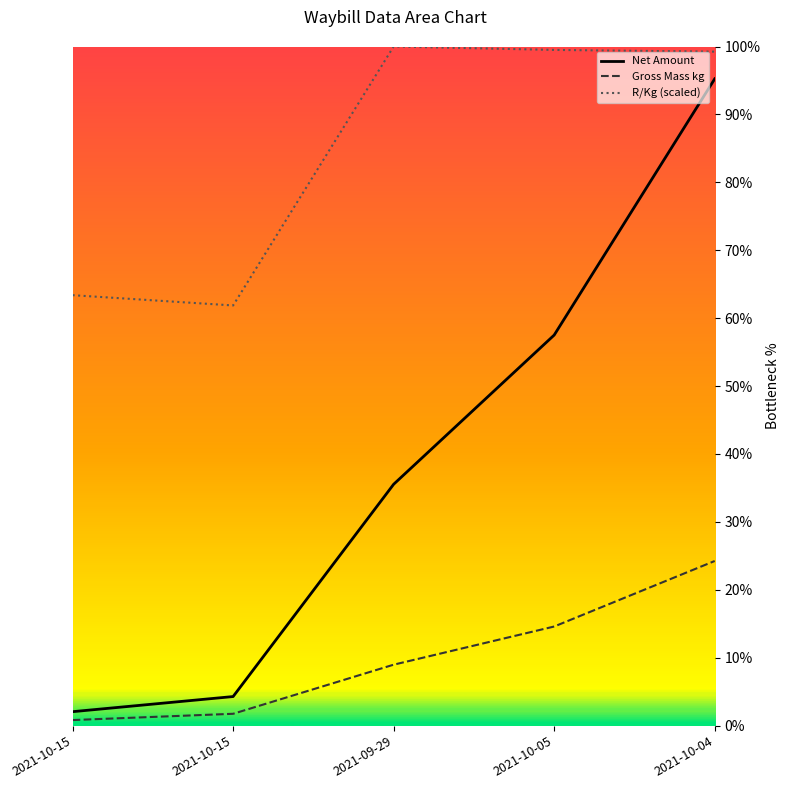

What is the total value across all series at 2021-10-15?

66.3